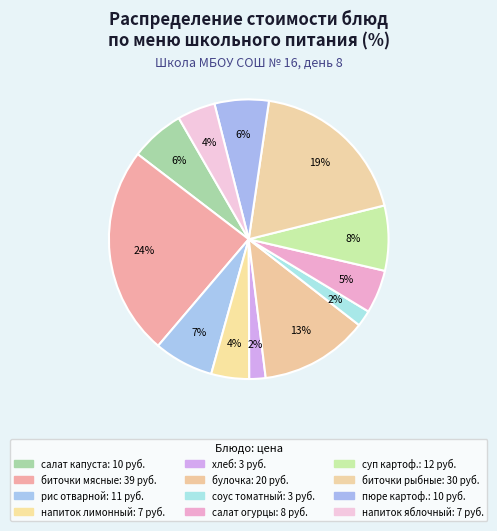

What is the largest slice in the pie chart?

биточки мясные